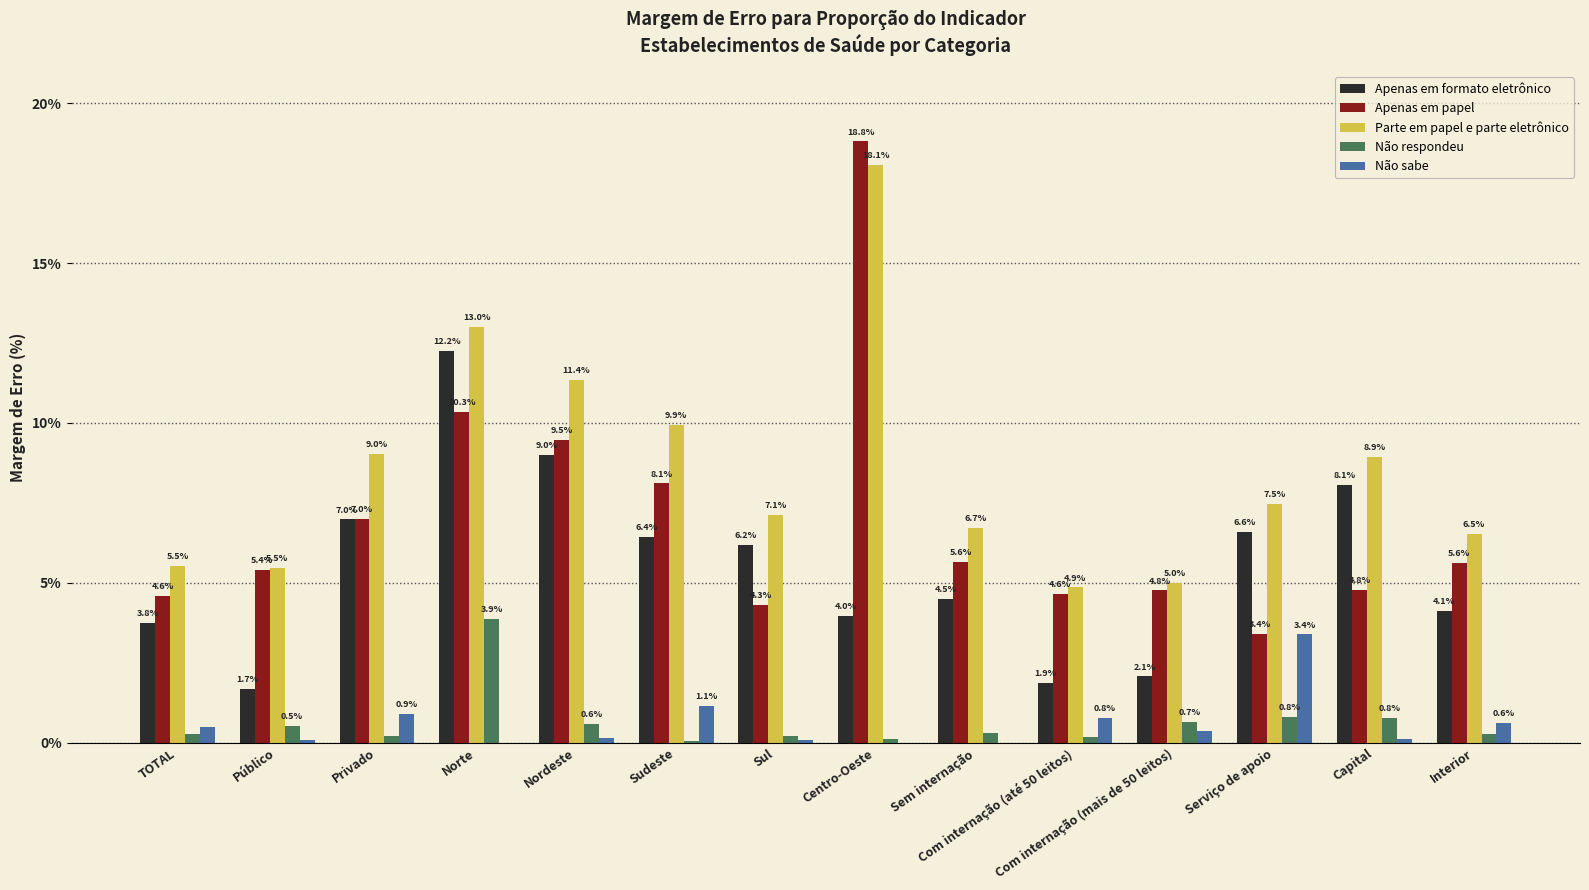

At which label is Apenas em formato eletrônico closest to 6?

Sul